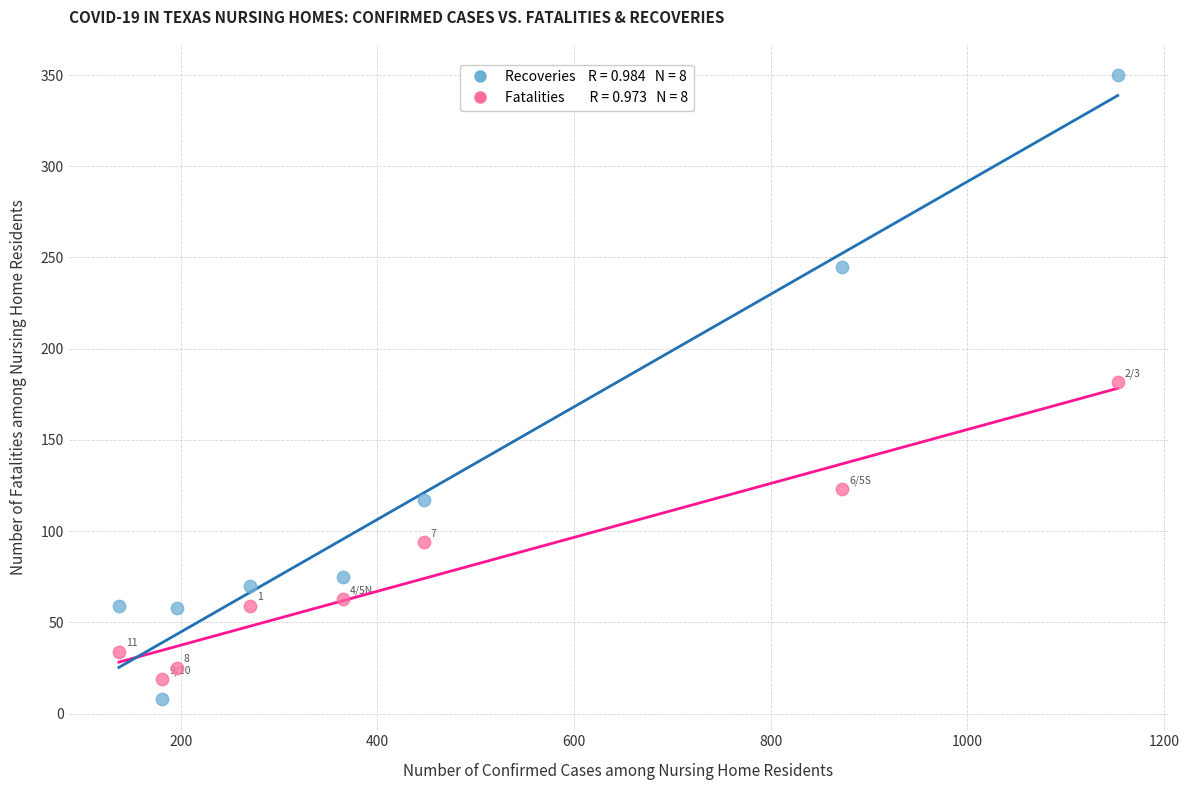

Across all data points, what is the range of X values (max minus min)?

1016